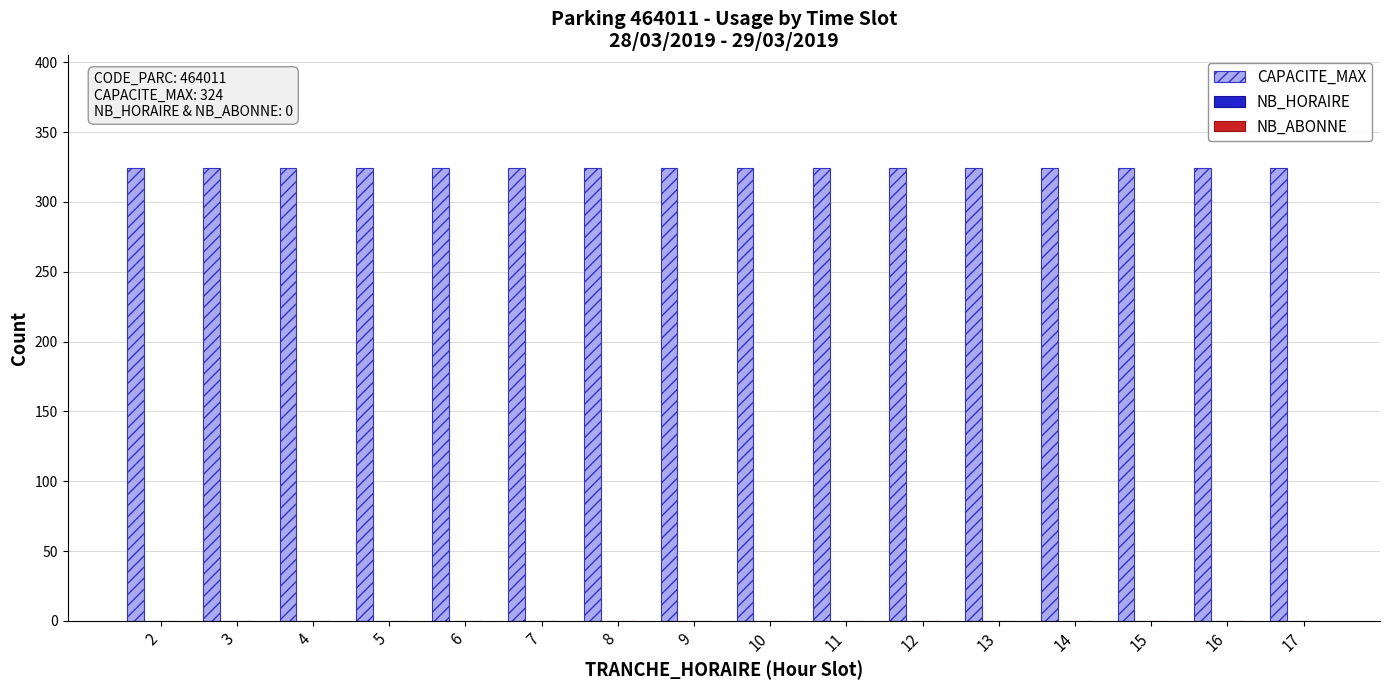

Reading right to left, transcribe all the data shown in this chart.

CAPACITE_MAX: 324	324	324	324	324	324	324	324	324	324	324	324	324	324	324	324
NB_HORAIRE: 0	0	0	0	0	0	0	0	0	0	0	0	0	0	0	0
NB_ABONNE: 0	0	0	0	0	0	0	0	0	0	0	0	0	0	0	0